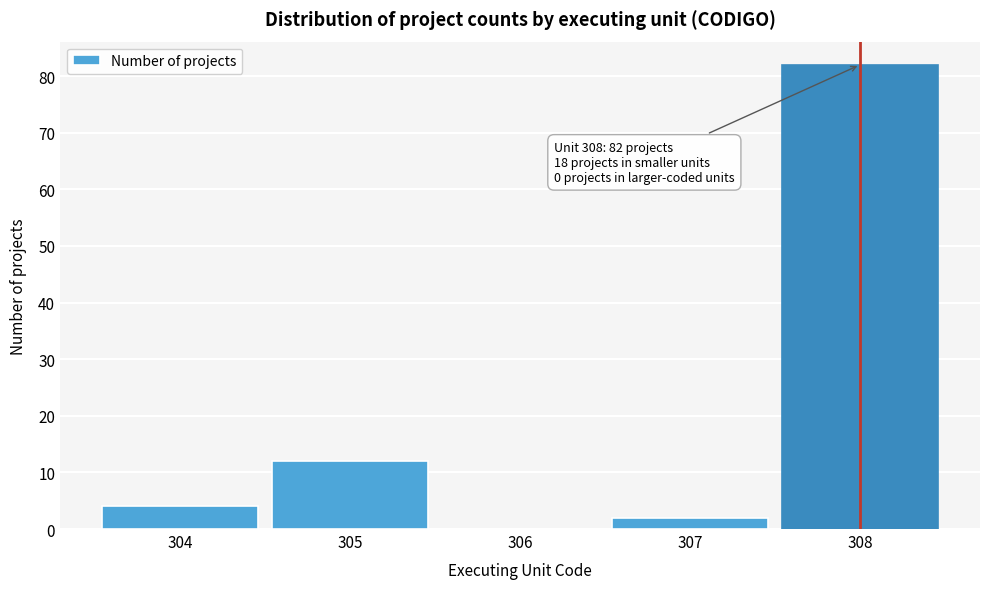

Reading left to right, transcribe all the data shown in this chart.

304=4	305=12	306=0	307=2	308=82